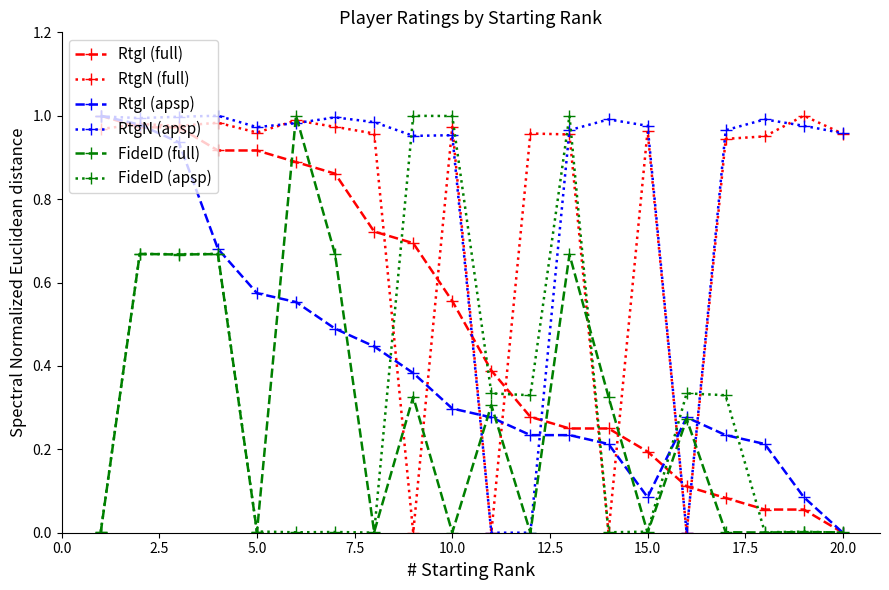

True or false: RtgN (full) has more than 0 interior local peaks.

True